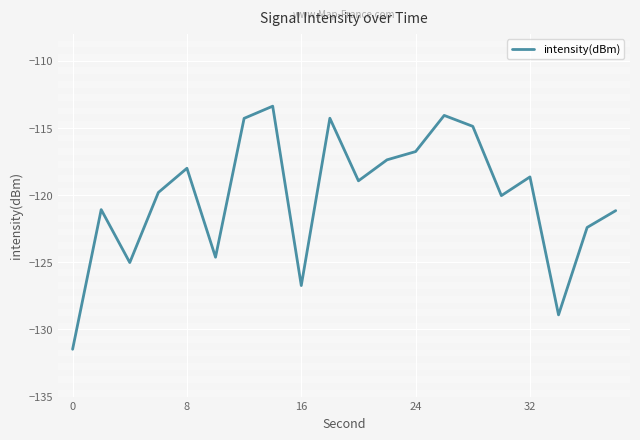

What is the difference between the maximum and minimum values?

18.1